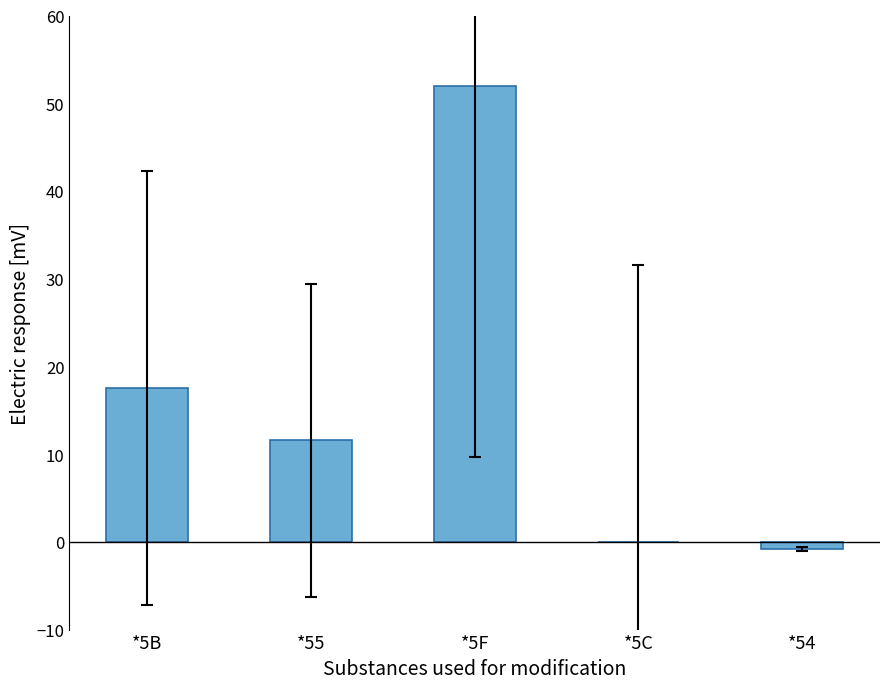

What is the sum of all values?

80.3